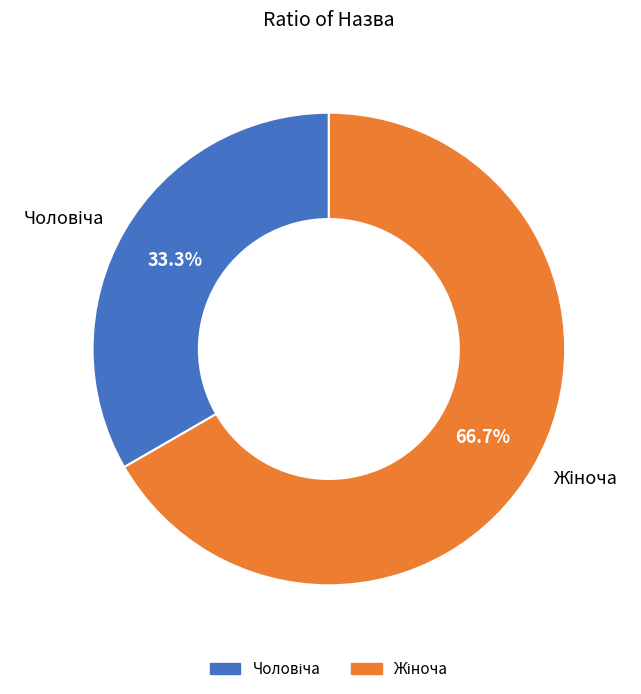

How many segments does this pie chart have?

2